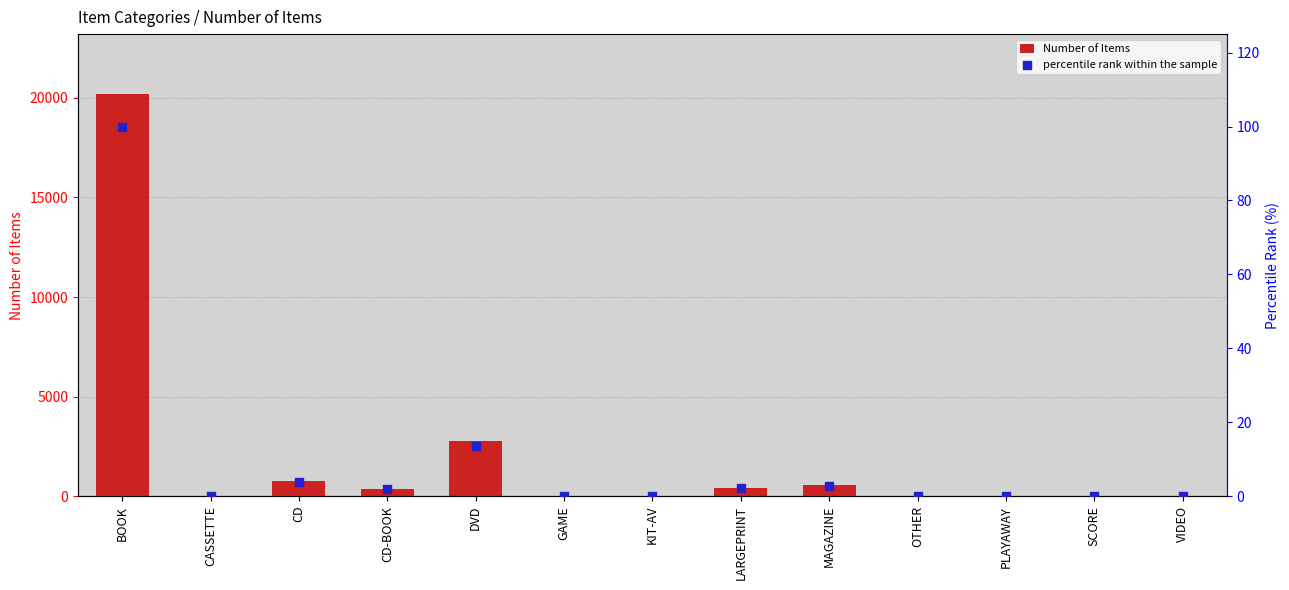

At which category is the sum across all series the highest?

BOOK